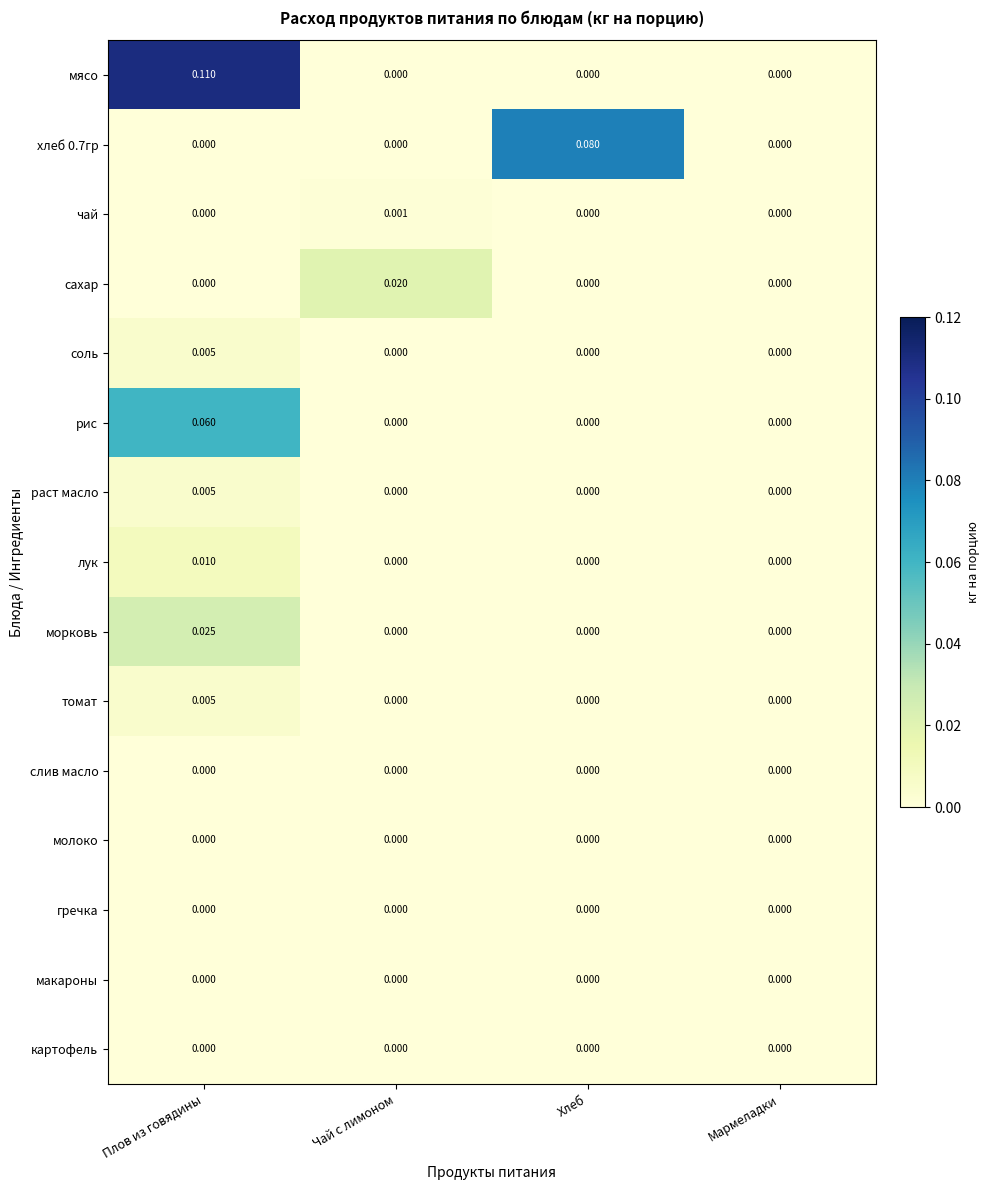

Which series has the largest range (max minus min)?

мясо